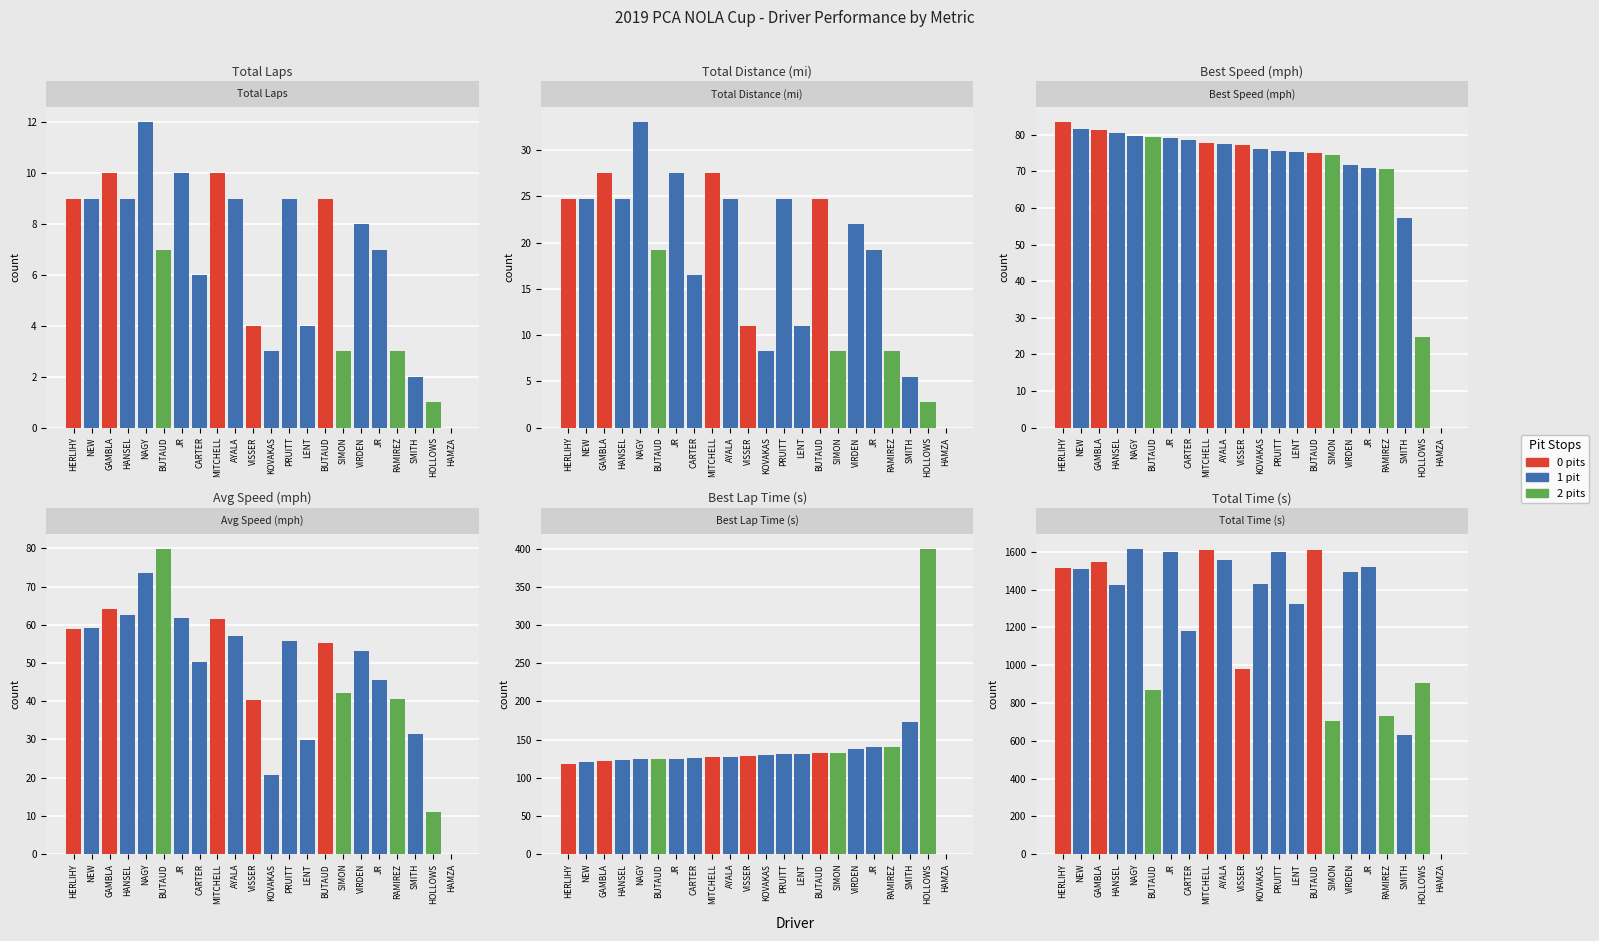

Which series has the largest range (max minus min)?

Total Time